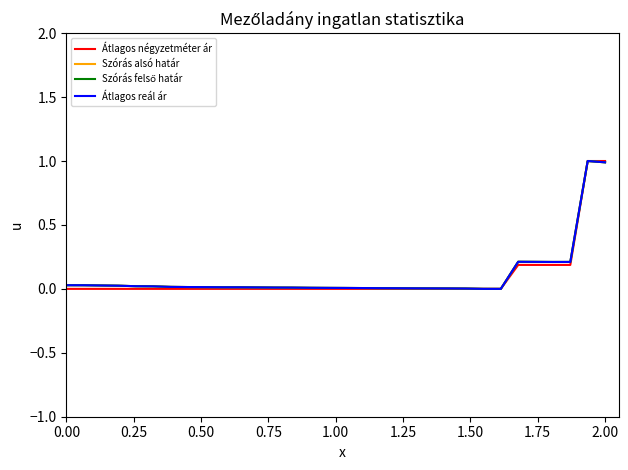

Does the chart display data point markers on the line(s)?

No